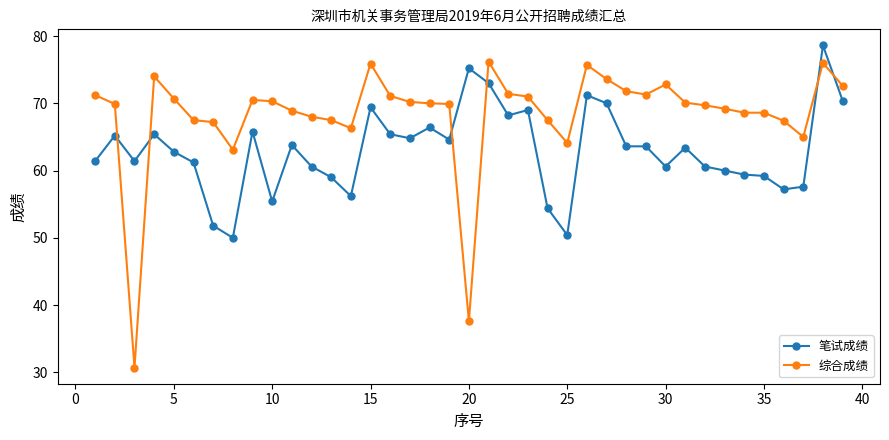

Which series has the largest total across all categories?

综合成绩